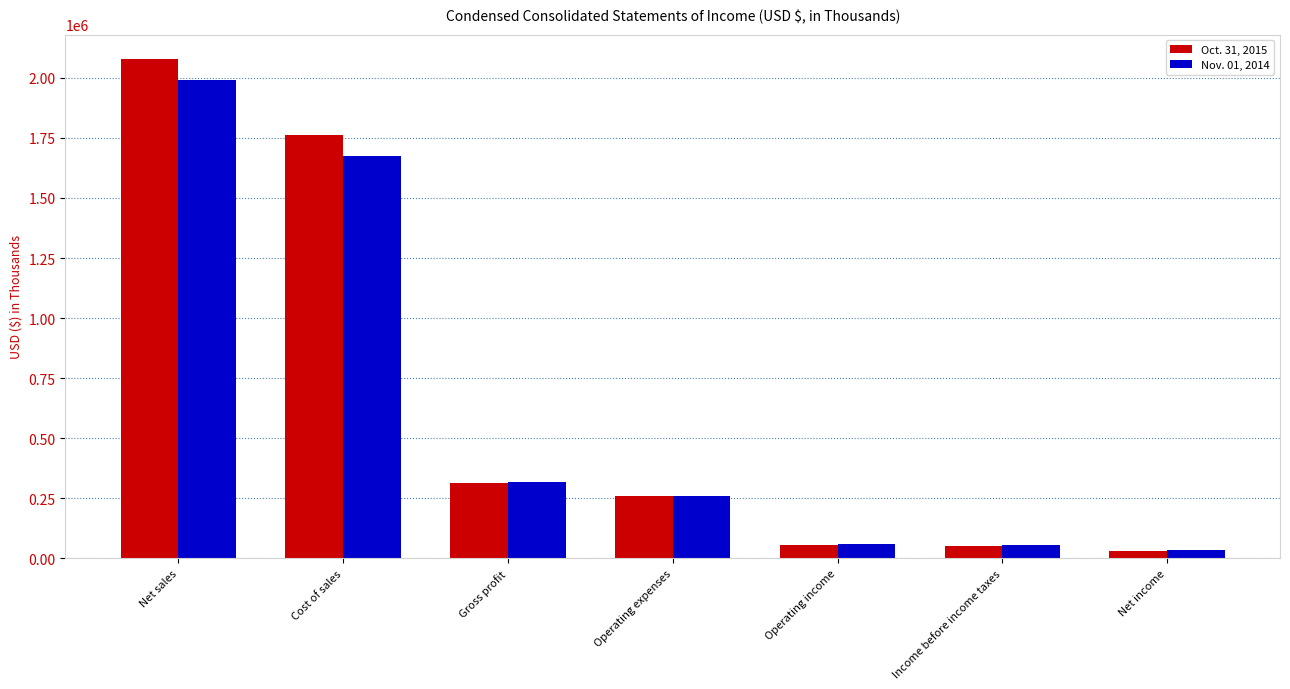

What is the sum of the Oct. 31, 2015 values at Net sales and Net income?

2106780